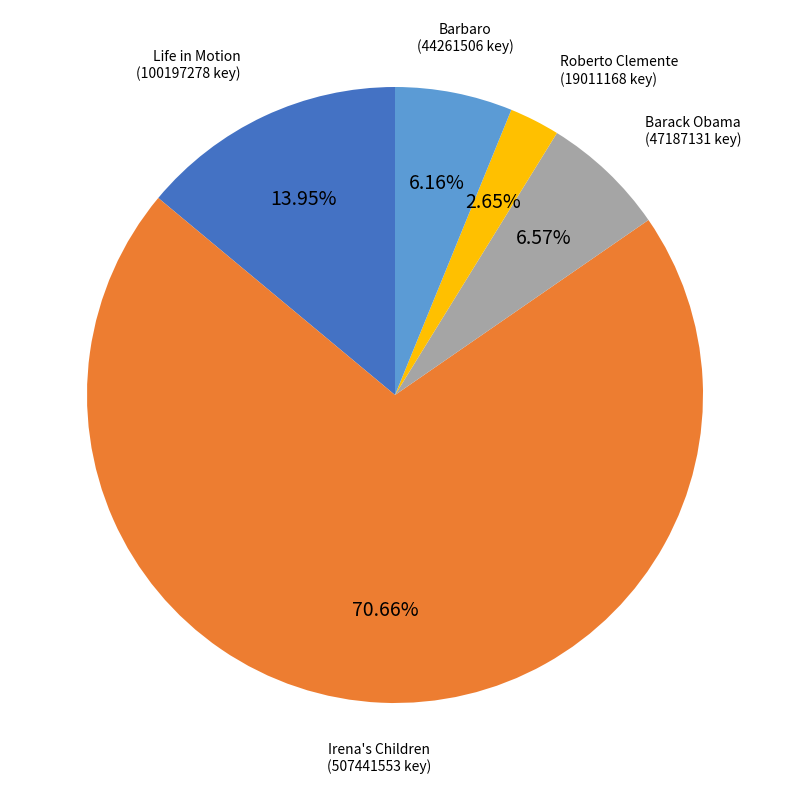

Count the number of slices in the pie.

5